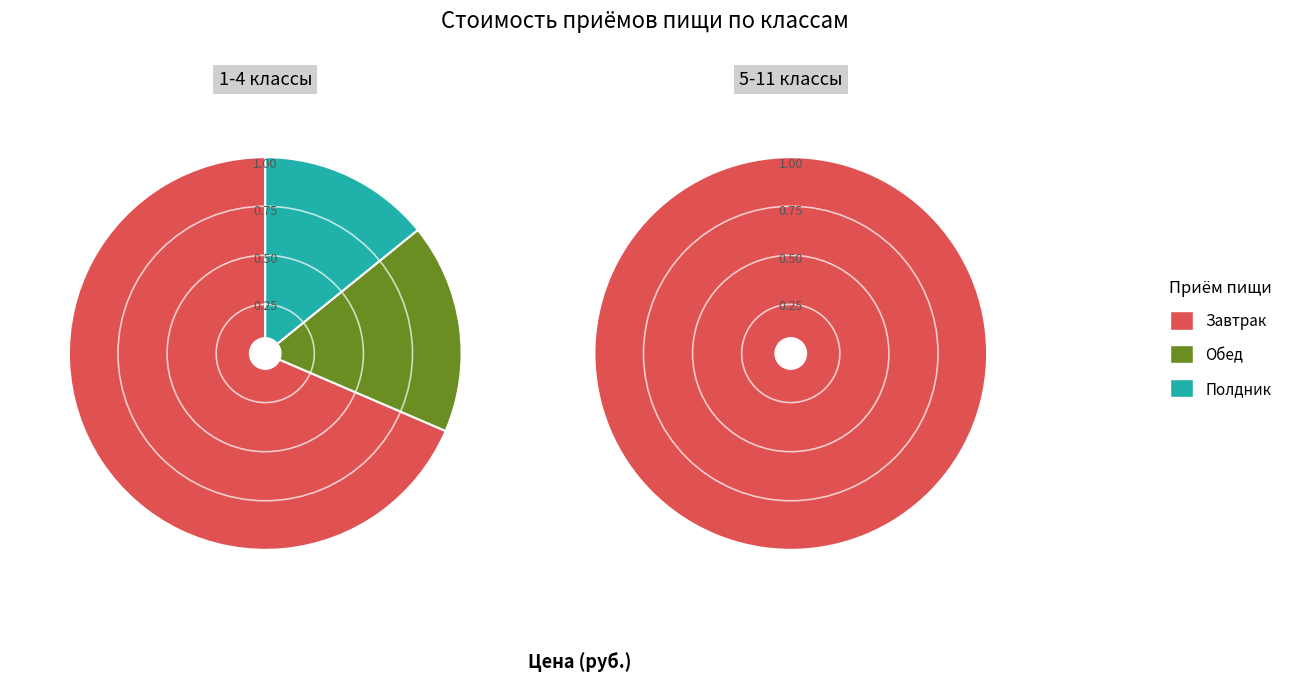

Between Завтрак and Обед, which series saw the biggest shift?

5-11 классы